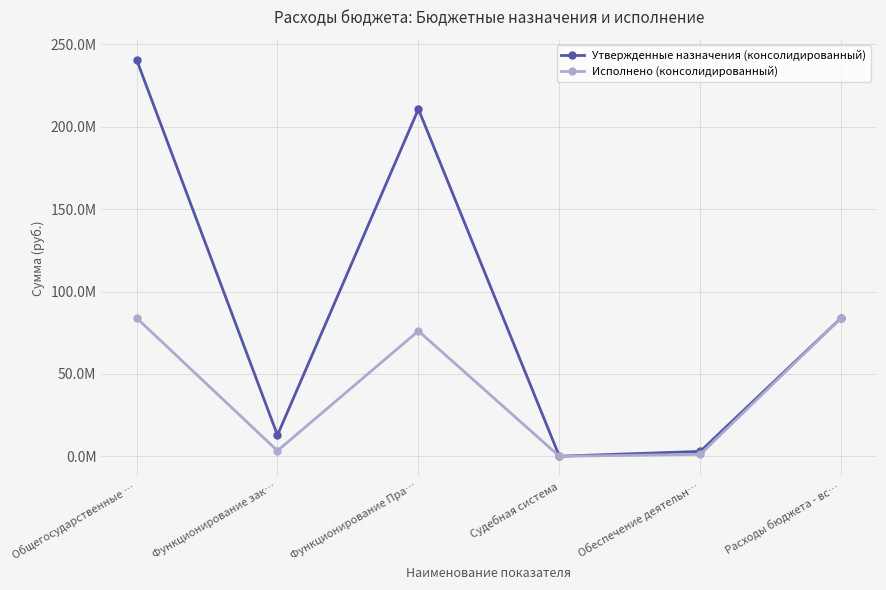

What is the sum of the Утвержденные назначения (консолидированный) values at Общегосударственные … and Обеспечение деятельн…?

243757831.0